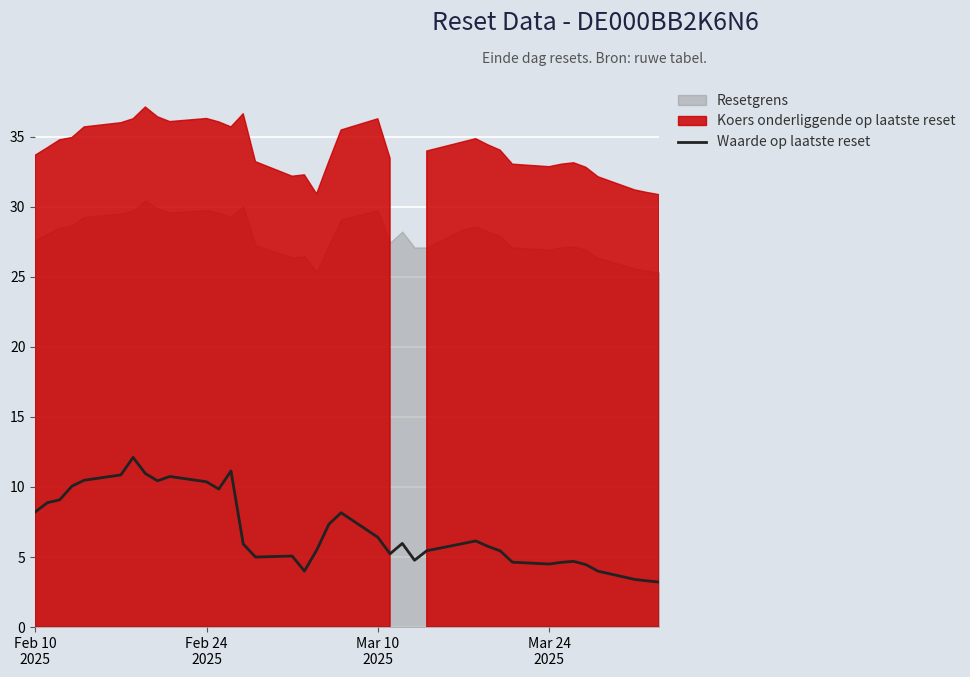

How many lines are shown in the chart?

1